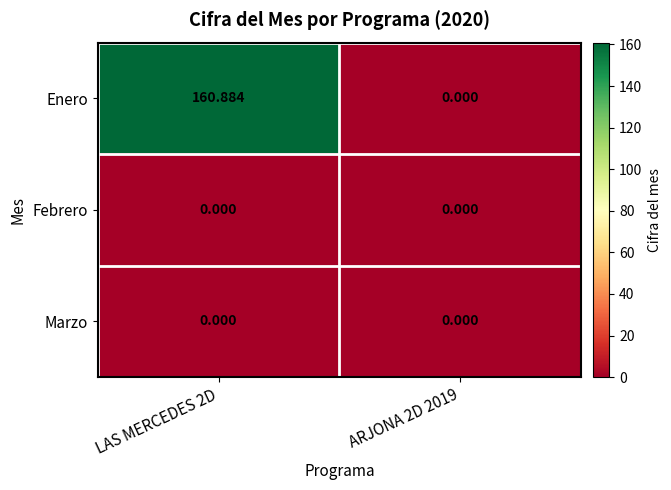

Which series has the largest range (max minus min)?

Enero